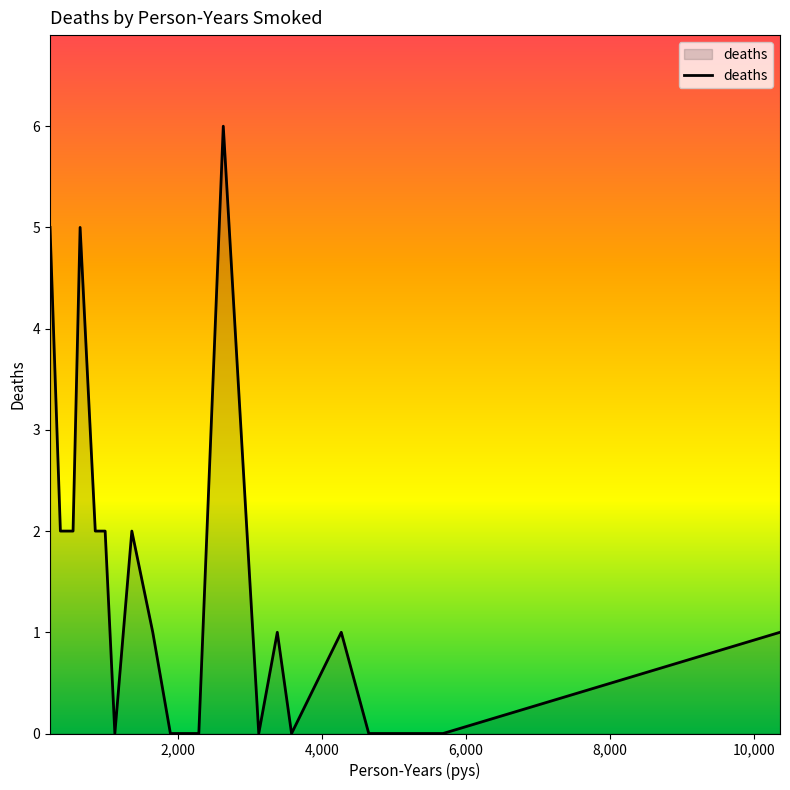

What is the difference between the maximum and minimum values?

6